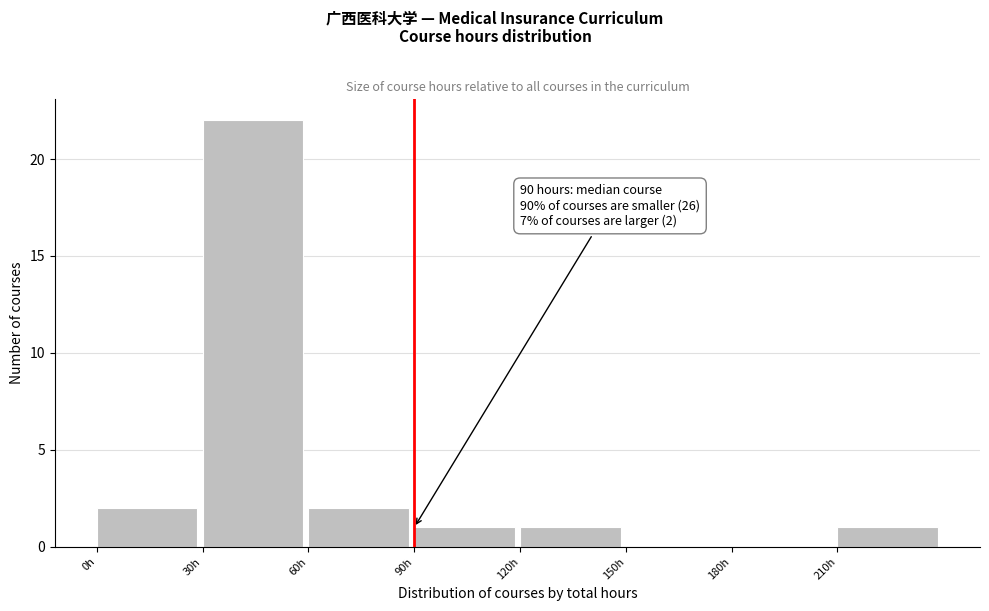

Which range on the x-axis has the tallest bar?

30 to 60